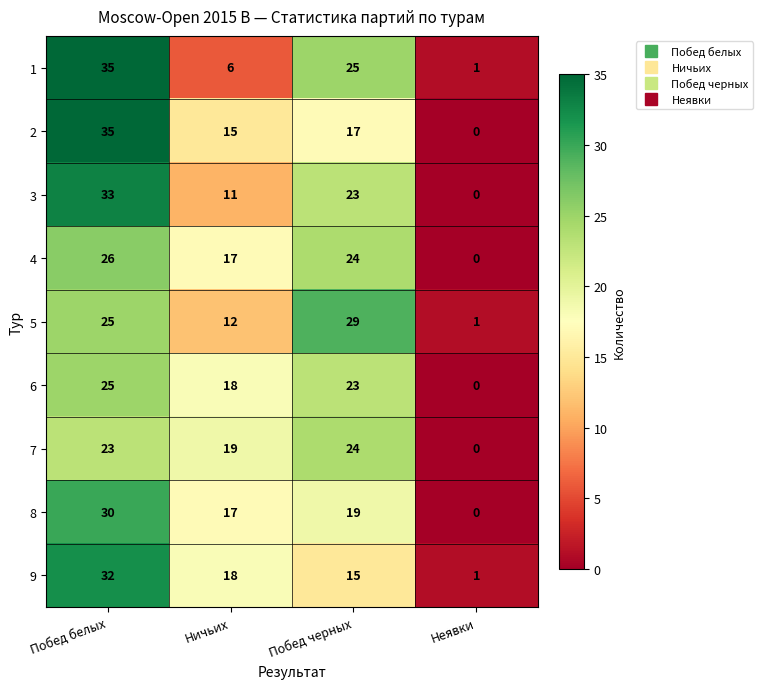

Where does the 1 series first go above 25?

Побед белых